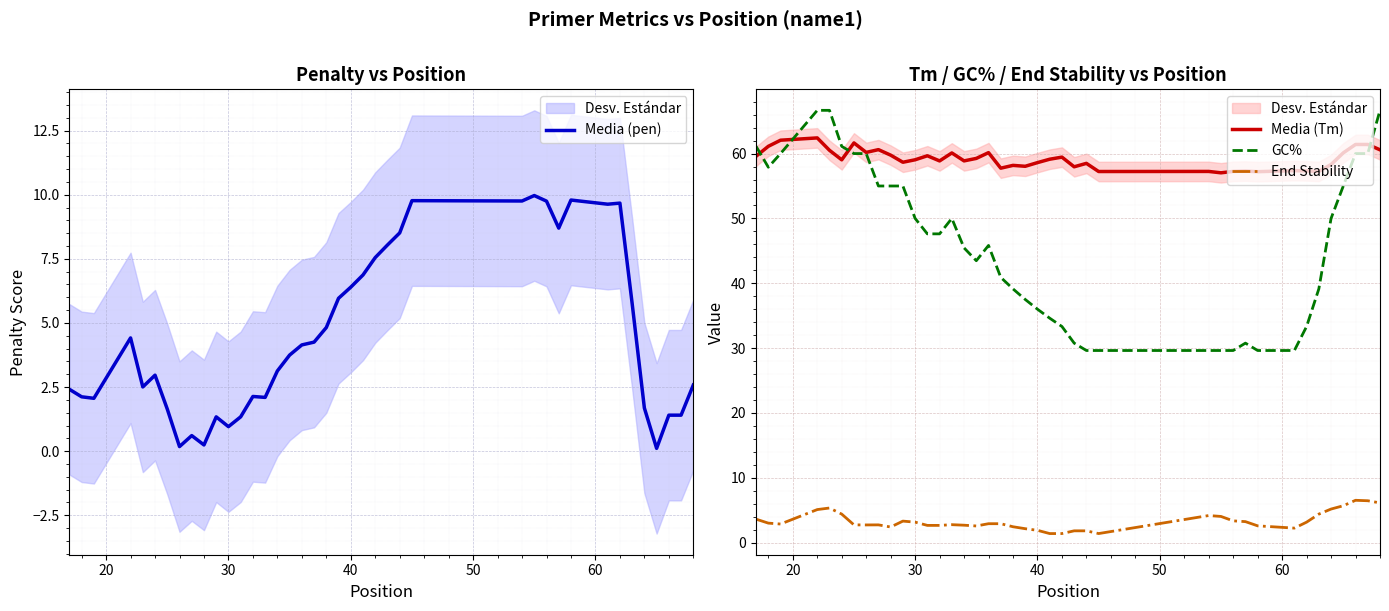

What is the sum of the End Stability values at 30 and 40?

5.1